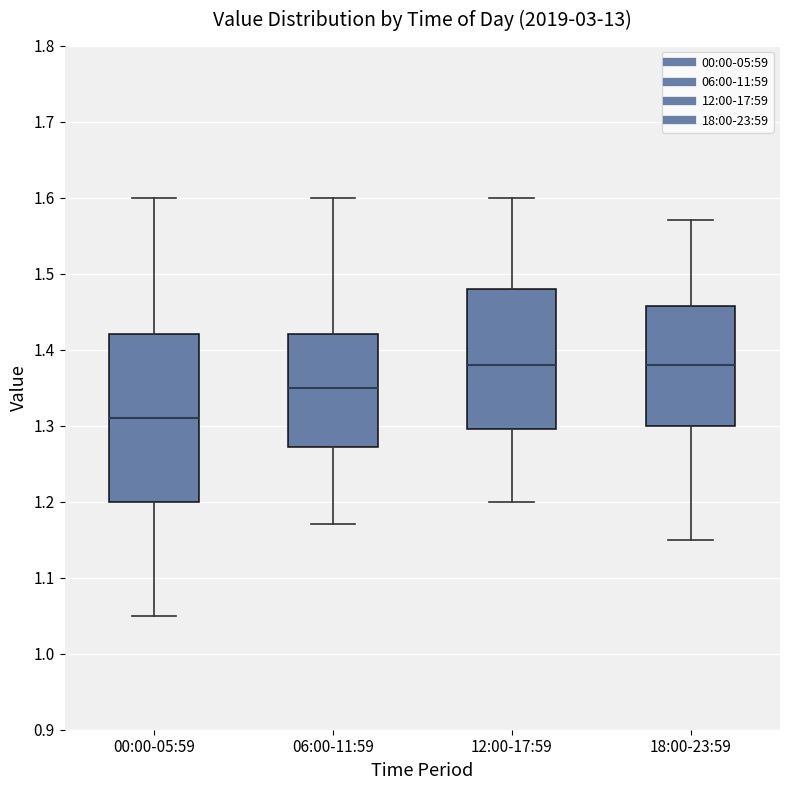

Reading left to right, transcribe this box plot: for each box, give where its median line is, the range the box spans, and where its two whiskers end, as read against the y-axis. The values are not printed on the chart, so give them approximately, as read against the axis.

00:00-05:59: median 1.31, box 1.20 to 1.42, whiskers 1.05 to 1.60
06:00-11:59: median 1.35, box 1.27 to 1.42, whiskers 1.17 to 1.60
12:00-17:59: median 1.38, box 1.30 to 1.48, whiskers 1.20 to 1.60
18:00-23:59: median 1.38, box 1.30 to 1.46, whiskers 1.15 to 1.57